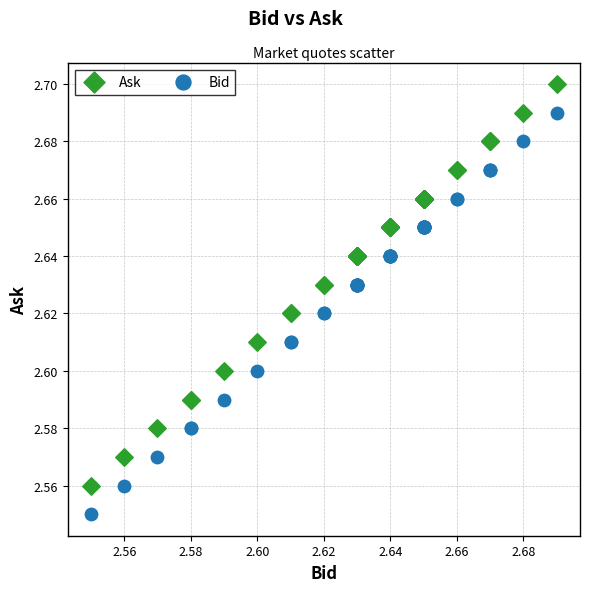

Which series contains the highest Y value?

Ask